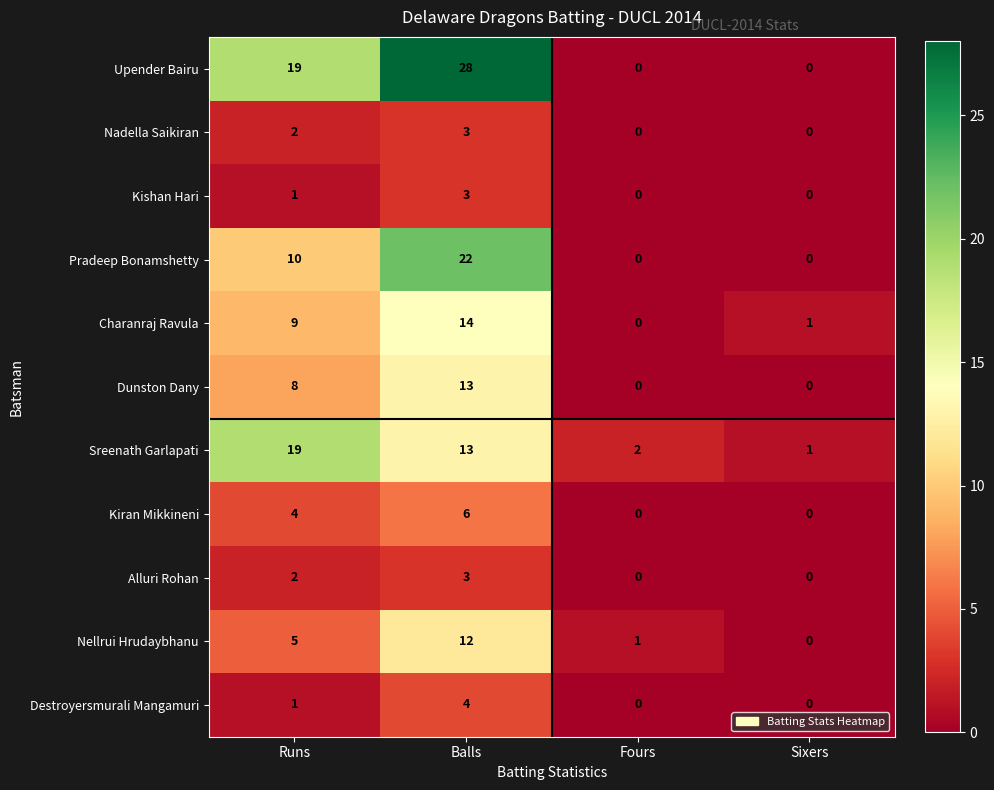

List the labels in order of Sreenath Garlapati value, largest first.

Runs, Balls, Fours, Sixers